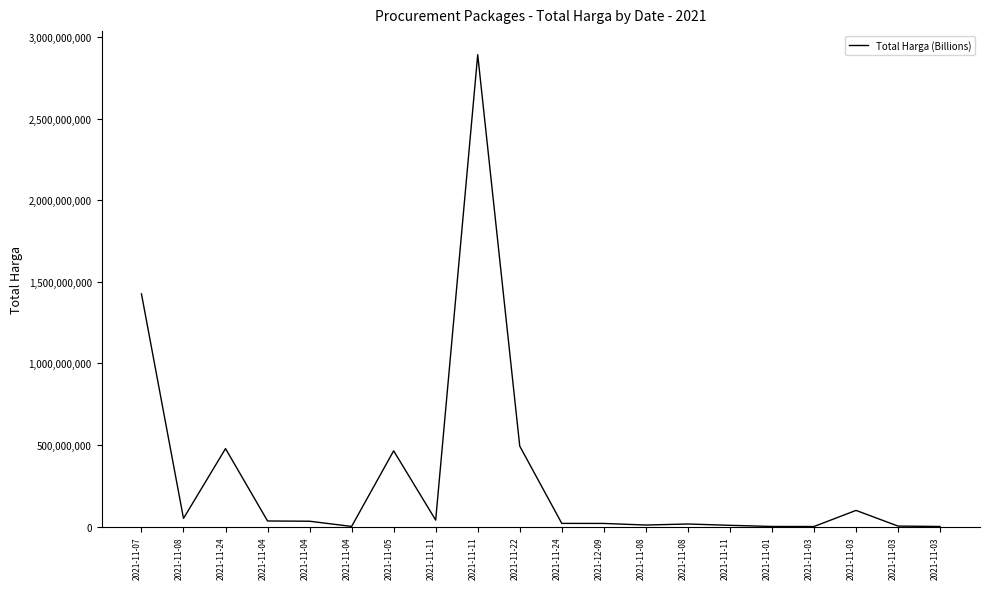

What is the ratio of the value at 2021-11-24 to the value at 2021-11-04?

14.0